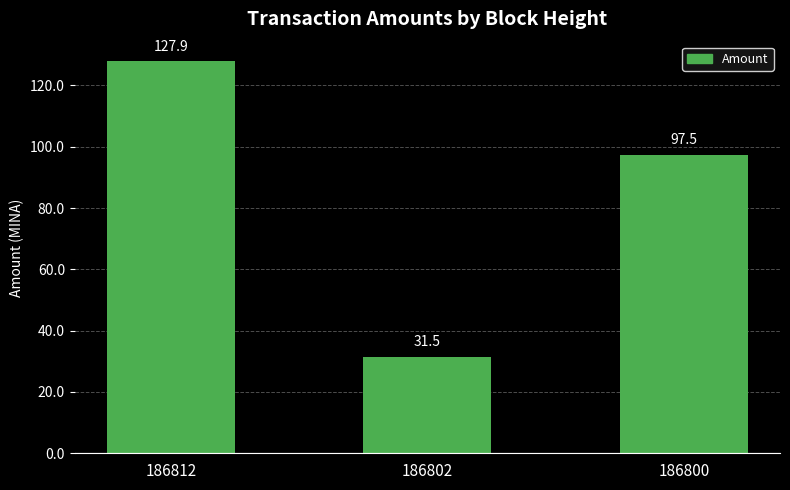

What is the ratio of the value at 186800 to the value at 186812?

0.8